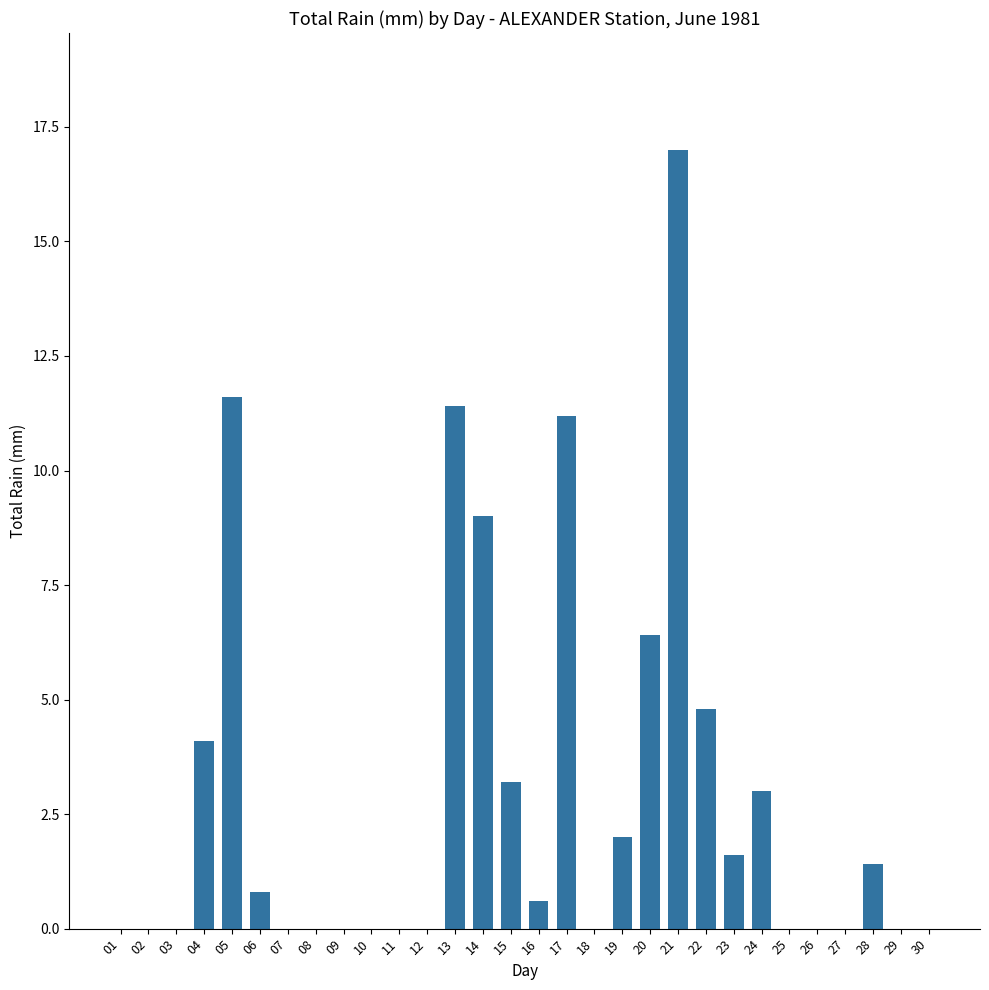

Reading right to left, extract all data points from this chart.

0.0	0.0	1.4	0.0	0.0	0.0	3.0	1.6	4.8	17.0	6.4	2.0	0.0	11.2	0.6	3.2	9.0	11.4	0.0	0.0	0.0	0.0	0.0	0.0	0.8	11.6	4.1	0.0	0.0	0.0